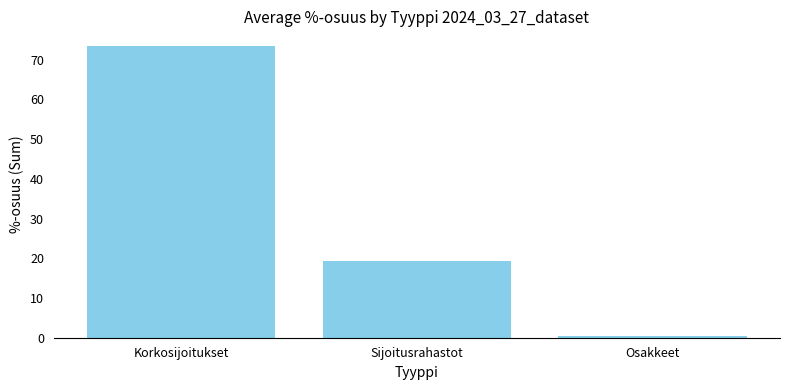

What is the label of the 2nd bar from the left?

Sijoitusrahastot